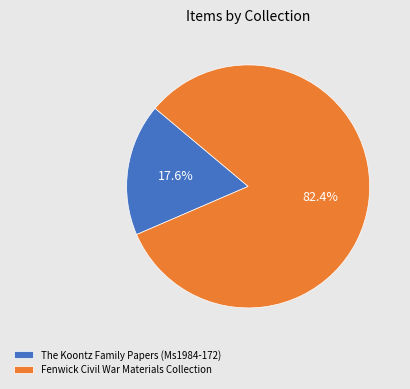

True or false: Fenwick Civil War Materials Collection accounts for 82% of the total.

True